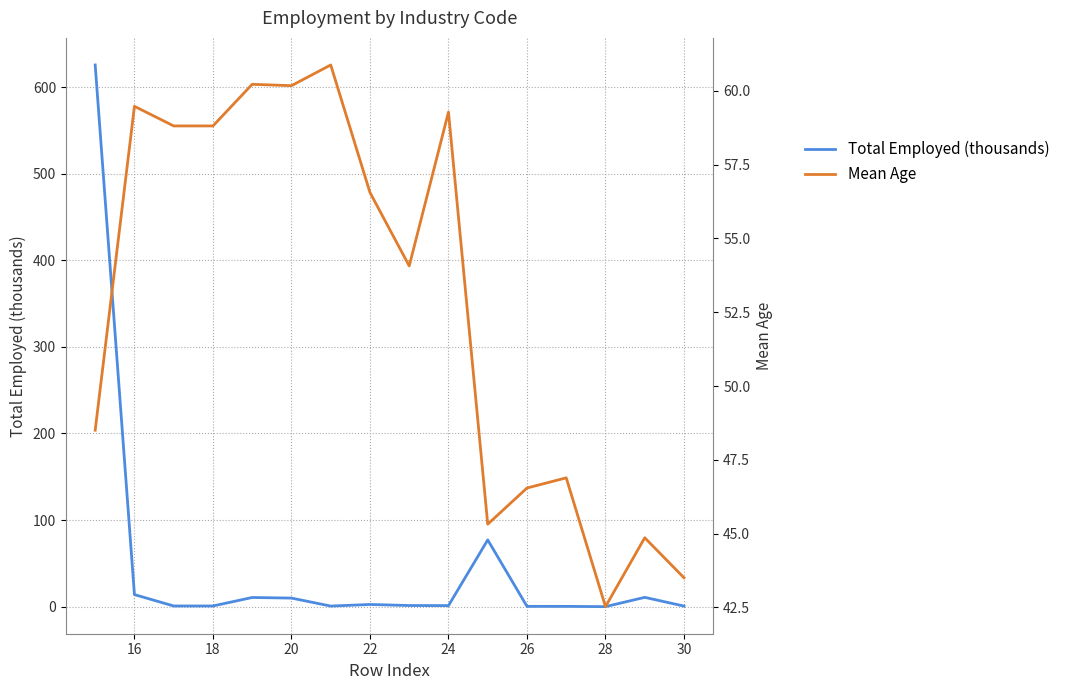

True or false: Total Employed (thousands) has a value of 4.6 at 20.

False